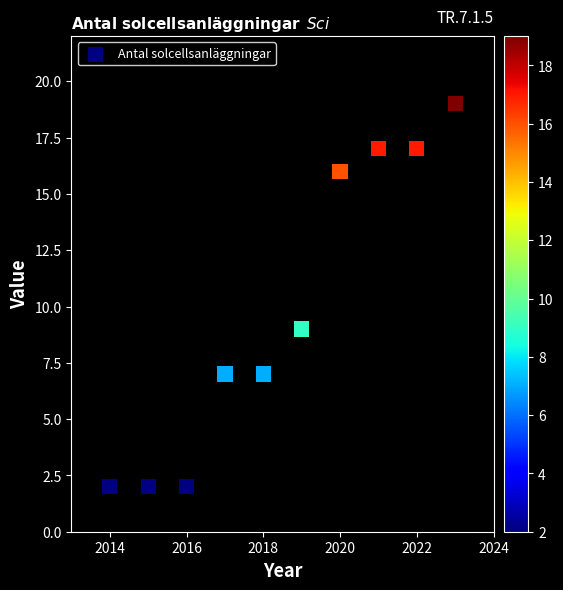

What is the average Y value?

10